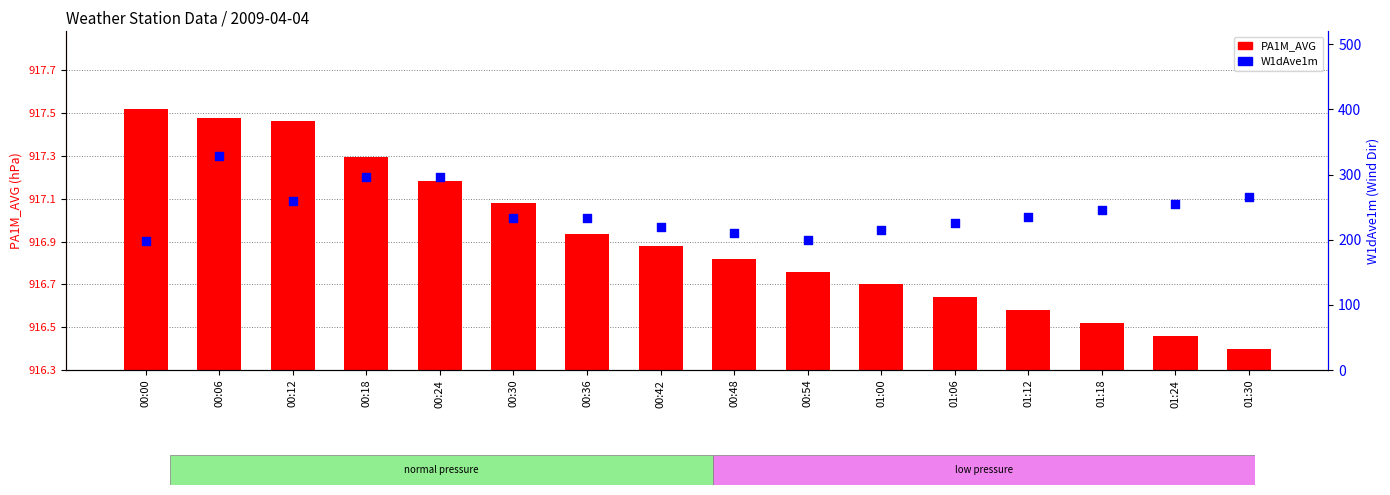

Which series has the largest Y range (max minus min)?

W1dAve1m (Wind Dir)